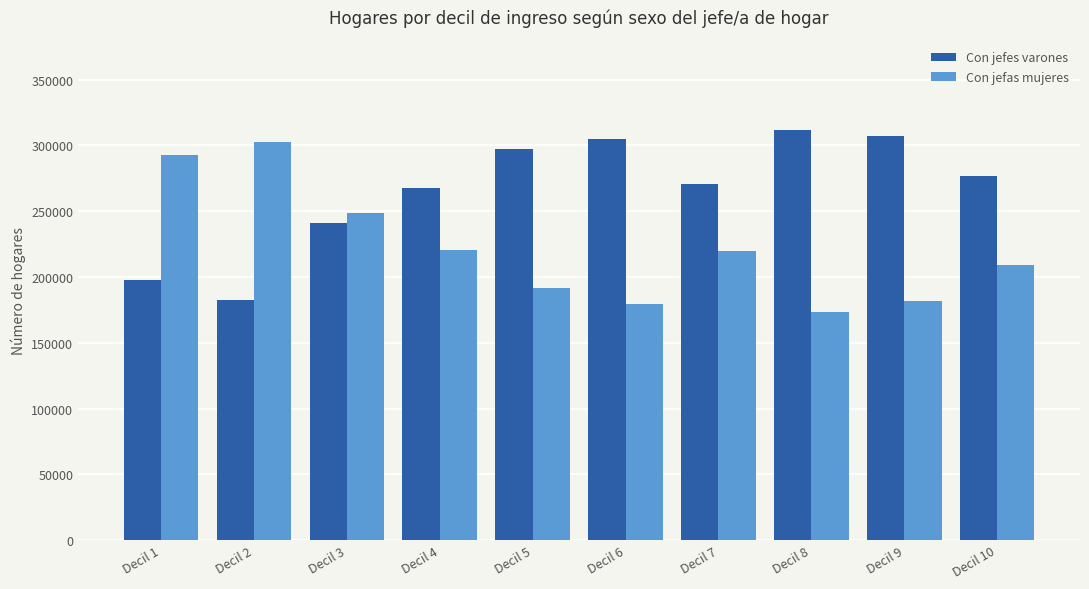

What is the difference between the Con jefes varones values at Decil 8 and Decil 1?

114006